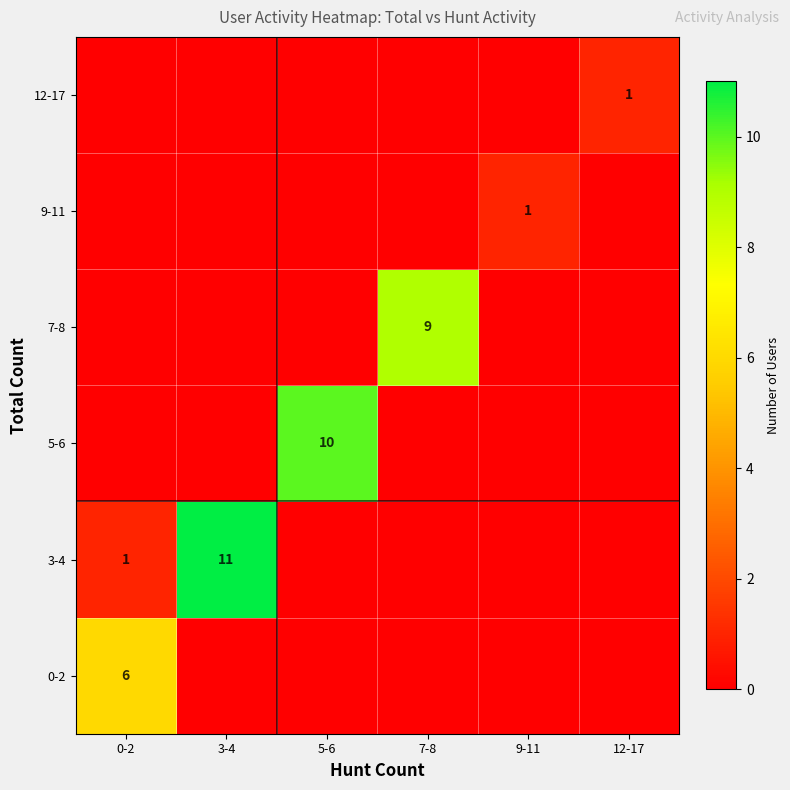

Is the value of 12-17 at 12-17 greater than the value of 3-4 at 3-4?

No